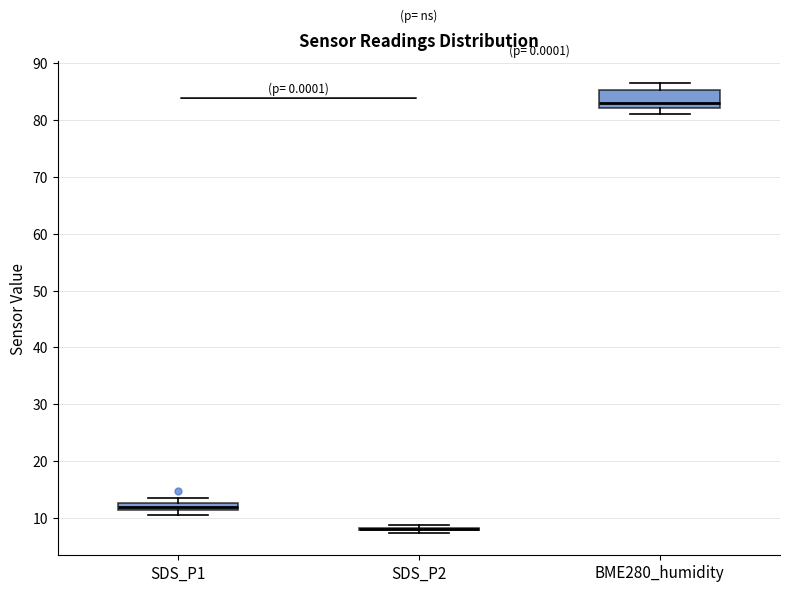

Where is the lower edge of the box for BME280_humidity on the y-axis? The values are not printed on the chart, so give them approximately, as read against the axis.

82